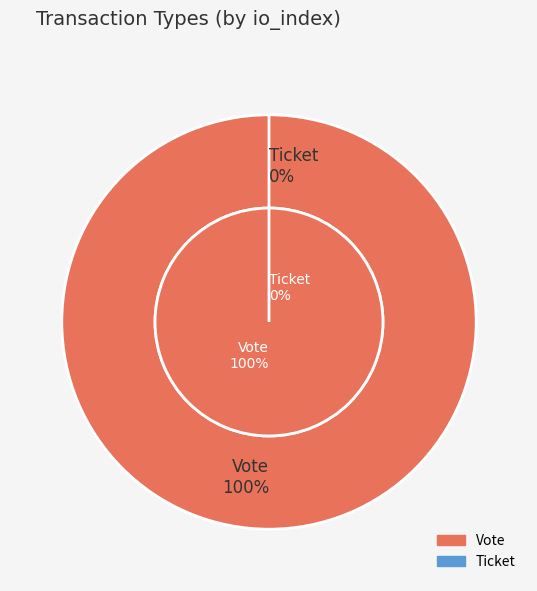

What is the majority slice?

Vote